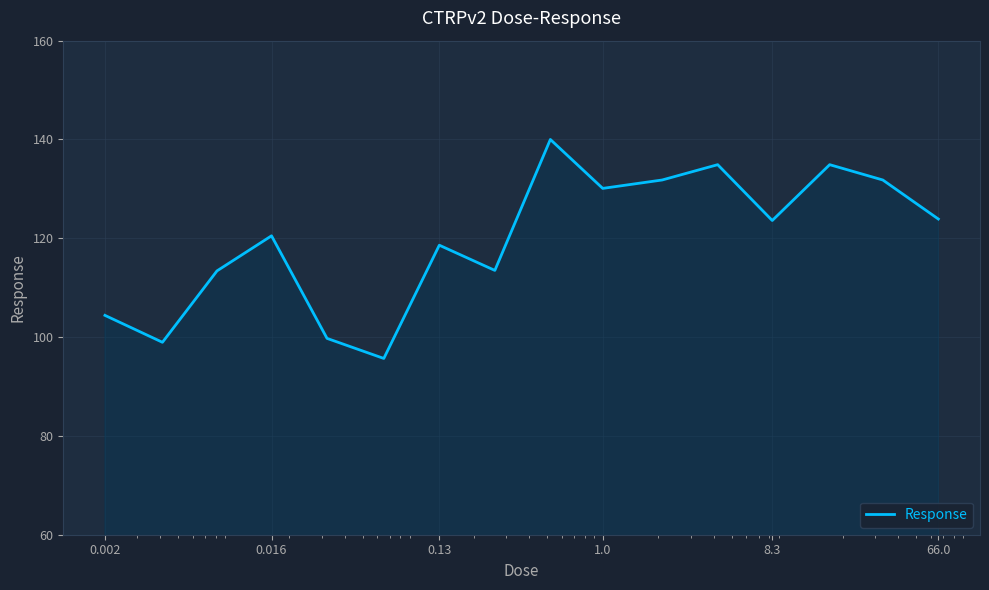

What is the greatest value displayed?

140.0